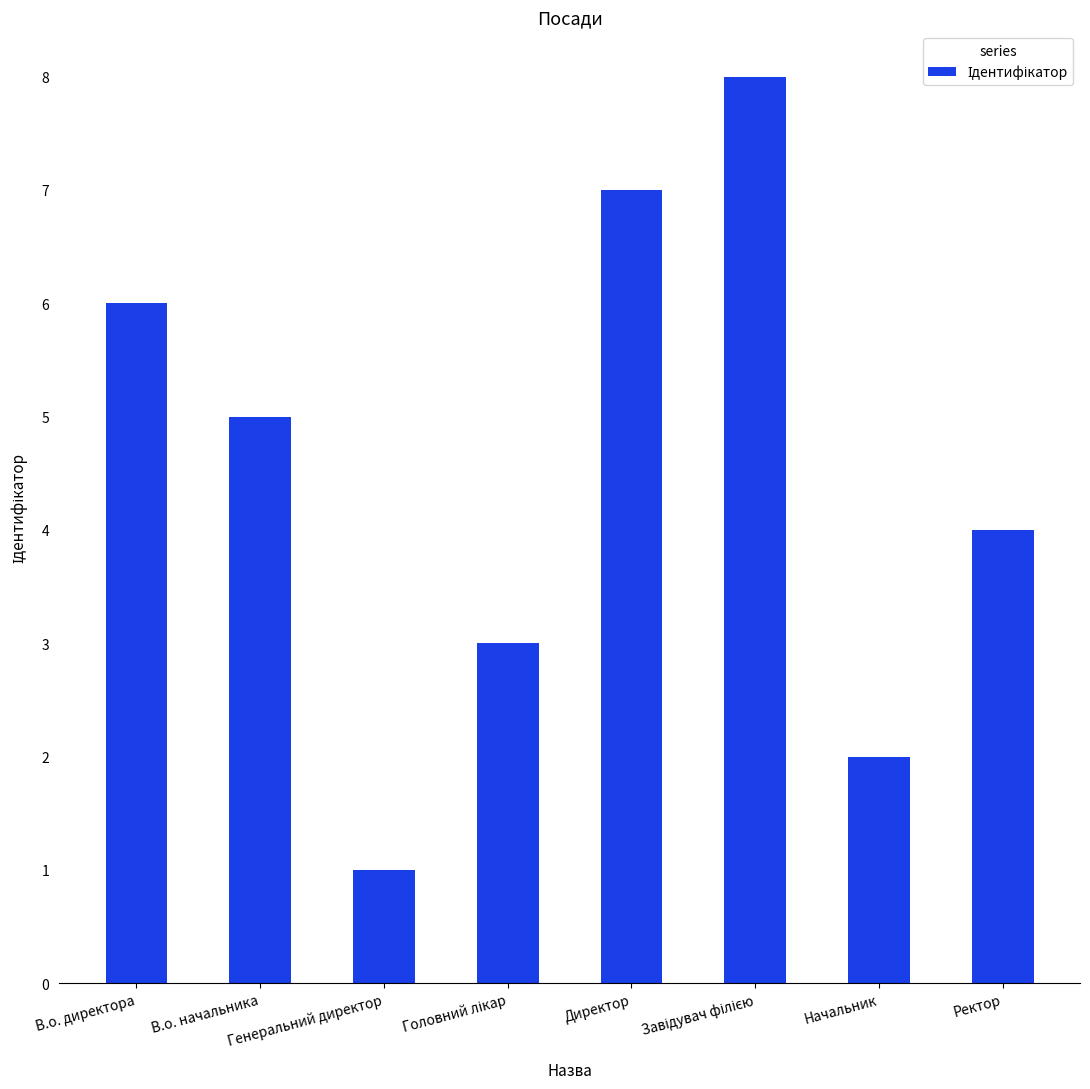

What is the maximum value shown in the chart?

8